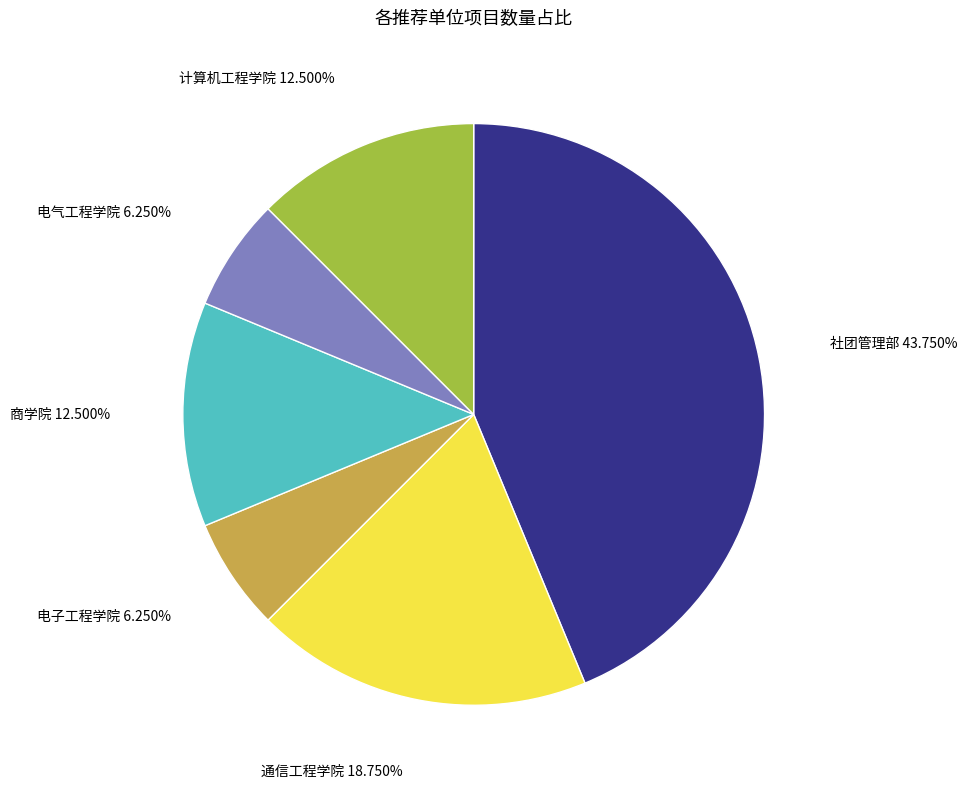

What is the largest slice in the pie chart?

社团管理部